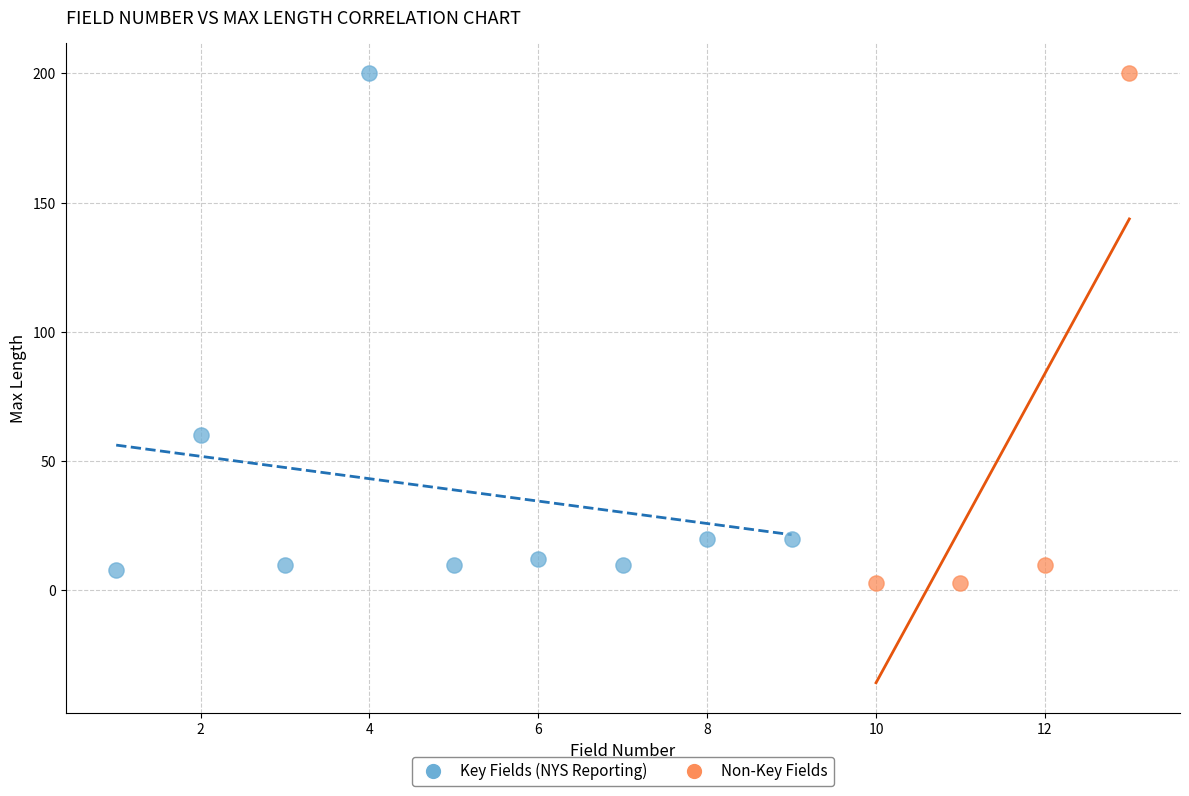

What are all the series names shown in the legend?

Key Fields (NYS Reporting), Non-Key Fields